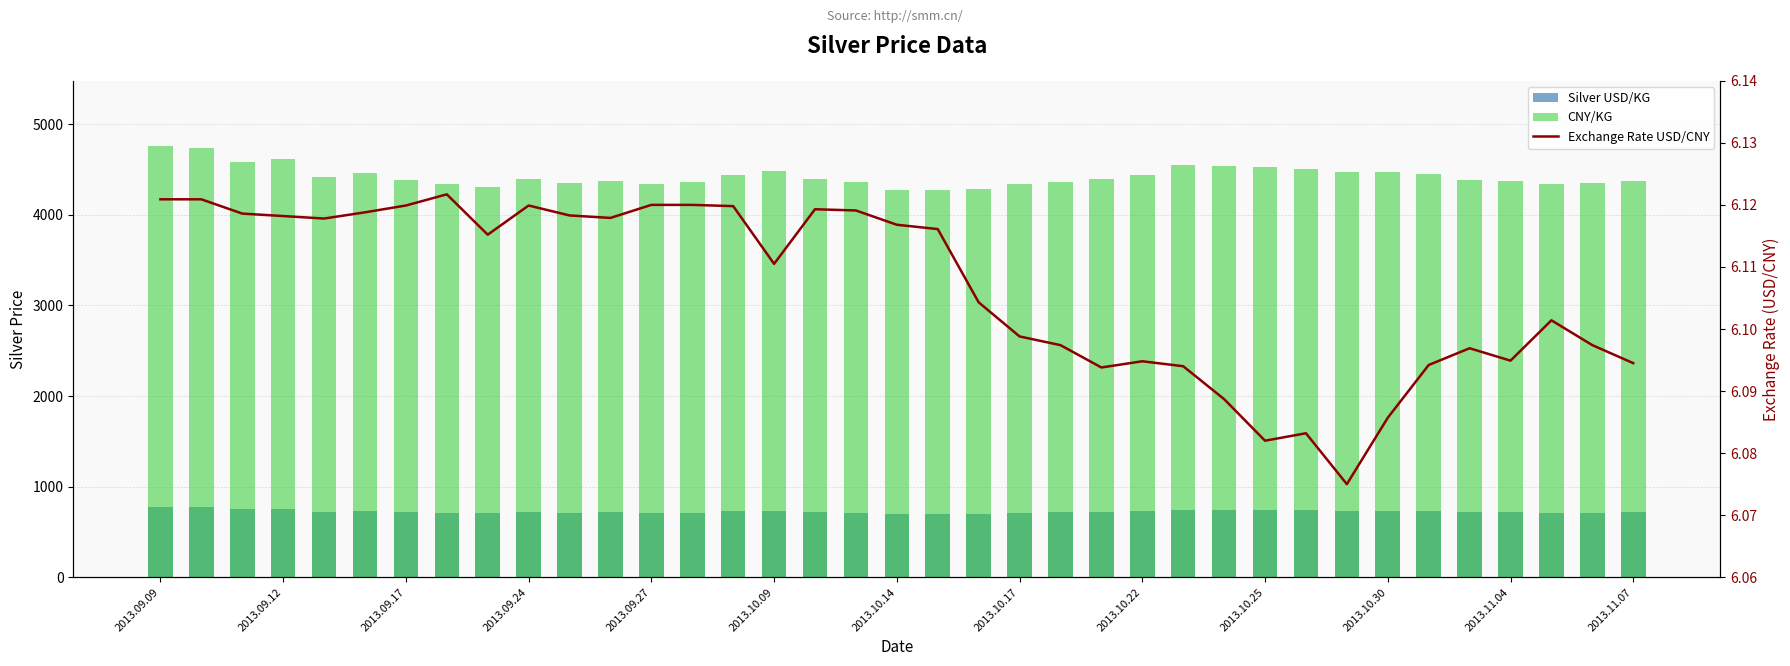

What is the lowest value of the Exchange Rate USD/CNY series?

6.1